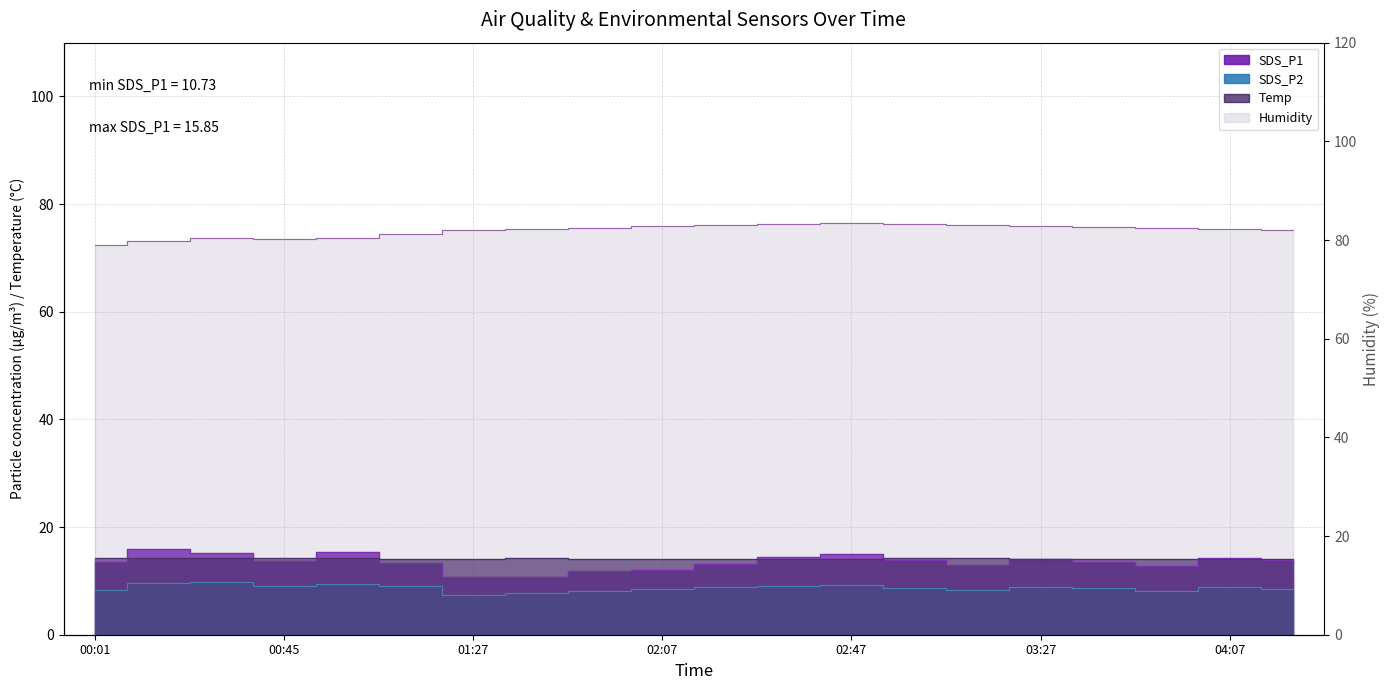

At which category is the sum across all series the highest?

02:47